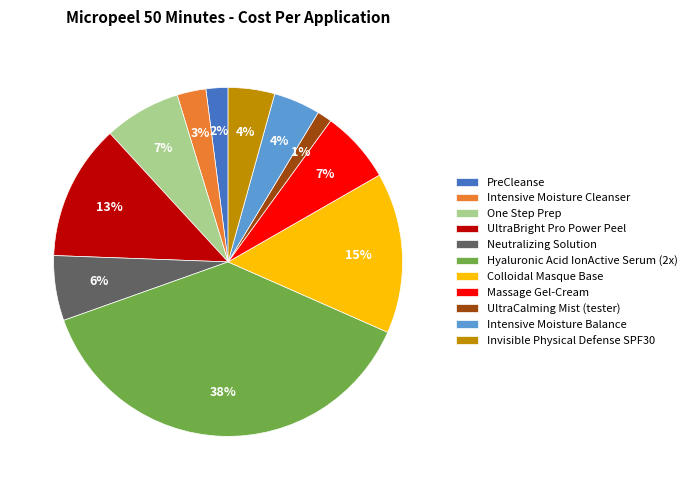

How many slices are in this pie chart?

11